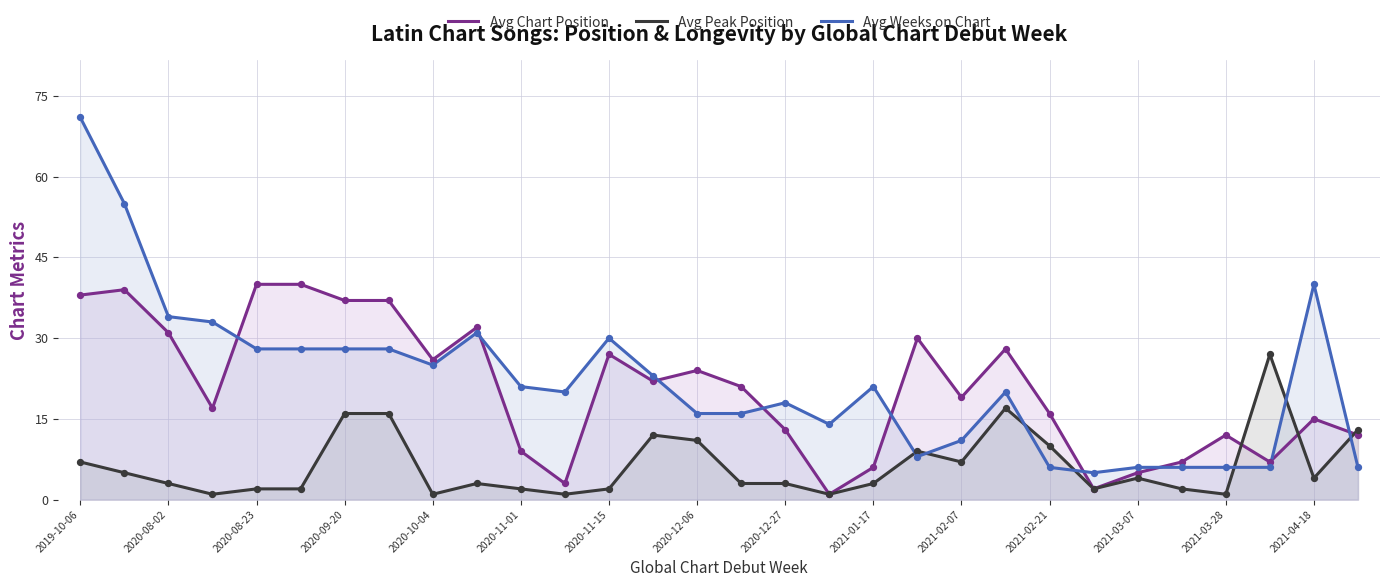

The Avg Weeks on Chart series shows 16 at 2020-12-06. True or false?

True